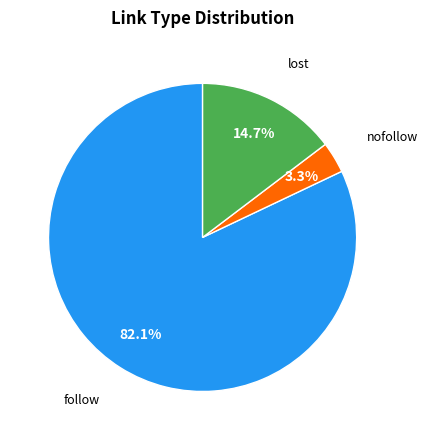

Is there any slice that represents more than half of the pie?

Yes